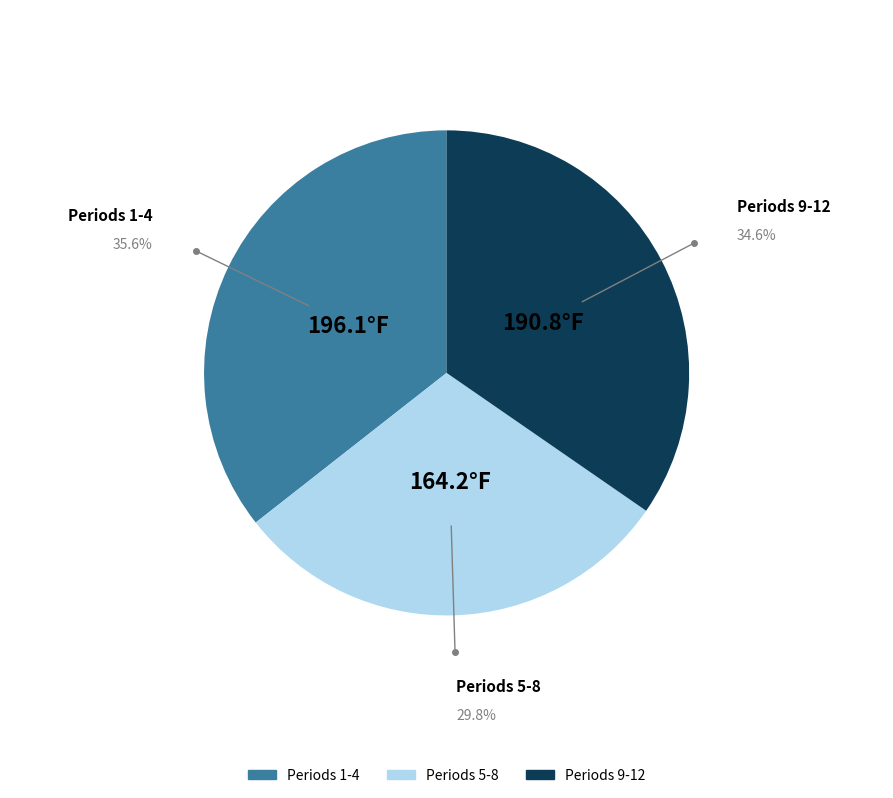

To the nearest percent, what is the average slice percentage?

33%